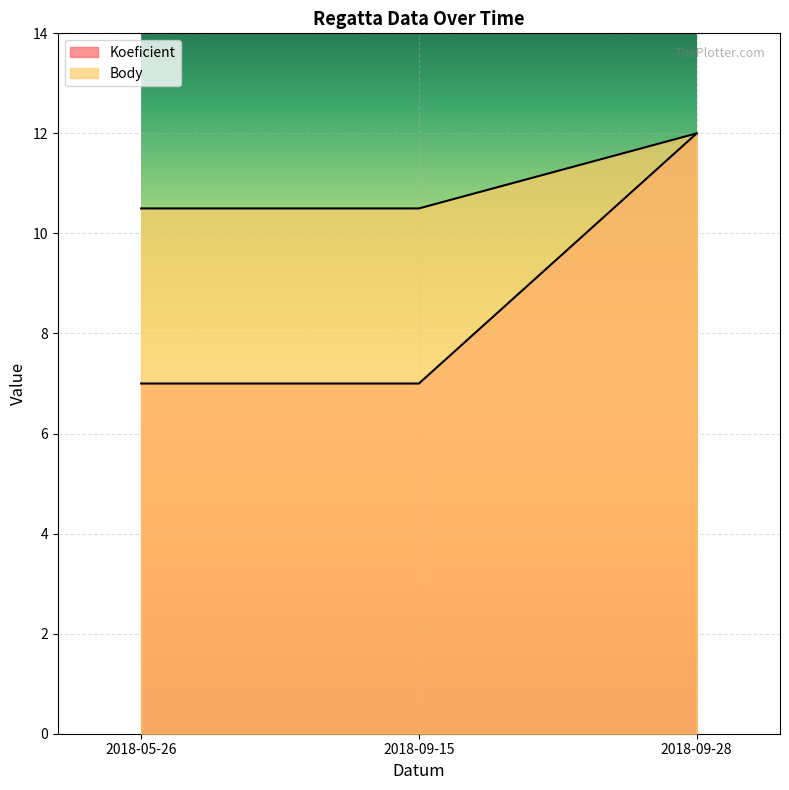

At which category is the sum across all series the highest?

2018-09-28